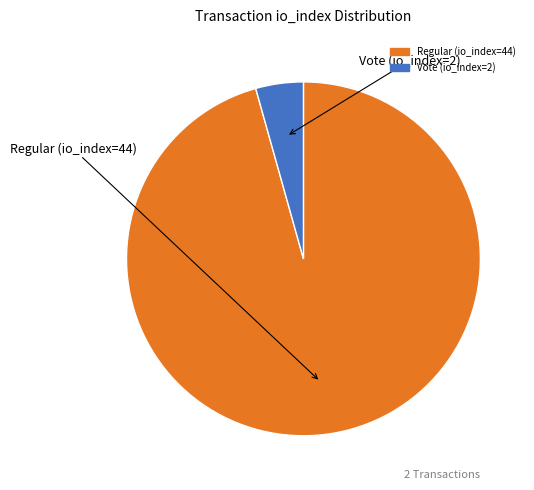

Does Regular (io_index=44) represent more than half of the total?

Yes